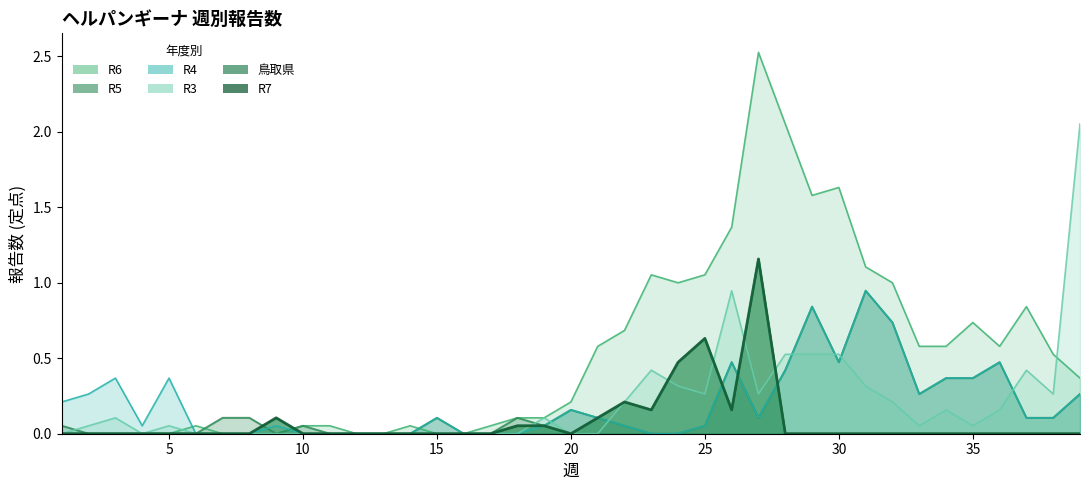

How many interior local peaks does the R4 series have?

9